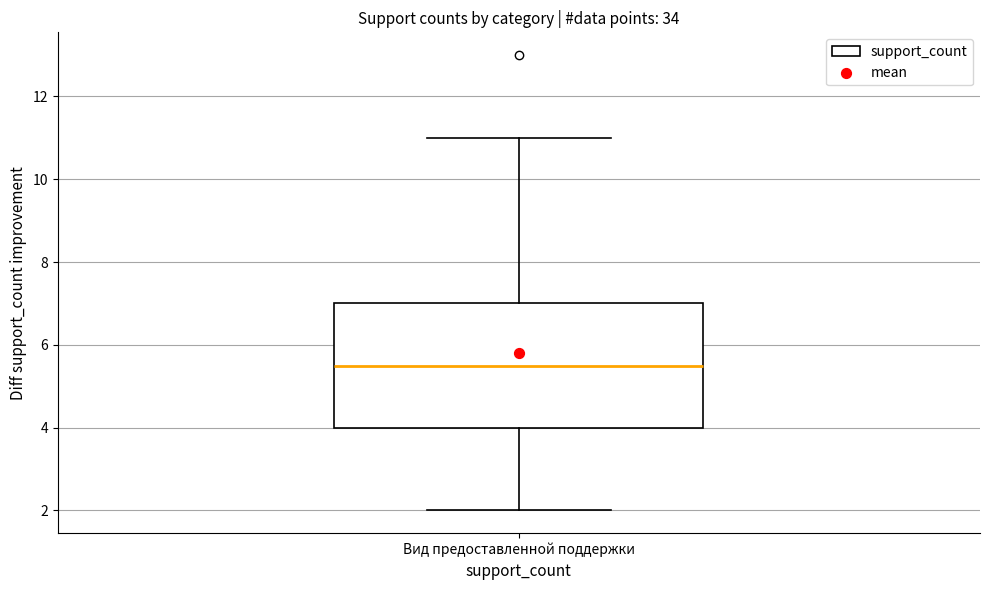

Read this box plot against the y-axis: the position of the median line, the range covered by the box, and the ends of both whiskers. The values are not printed on the chart, so give them approximately, as read against the axis.

median 5.6, box 4.0 to 7.0, whiskers 2.0 to 11.0